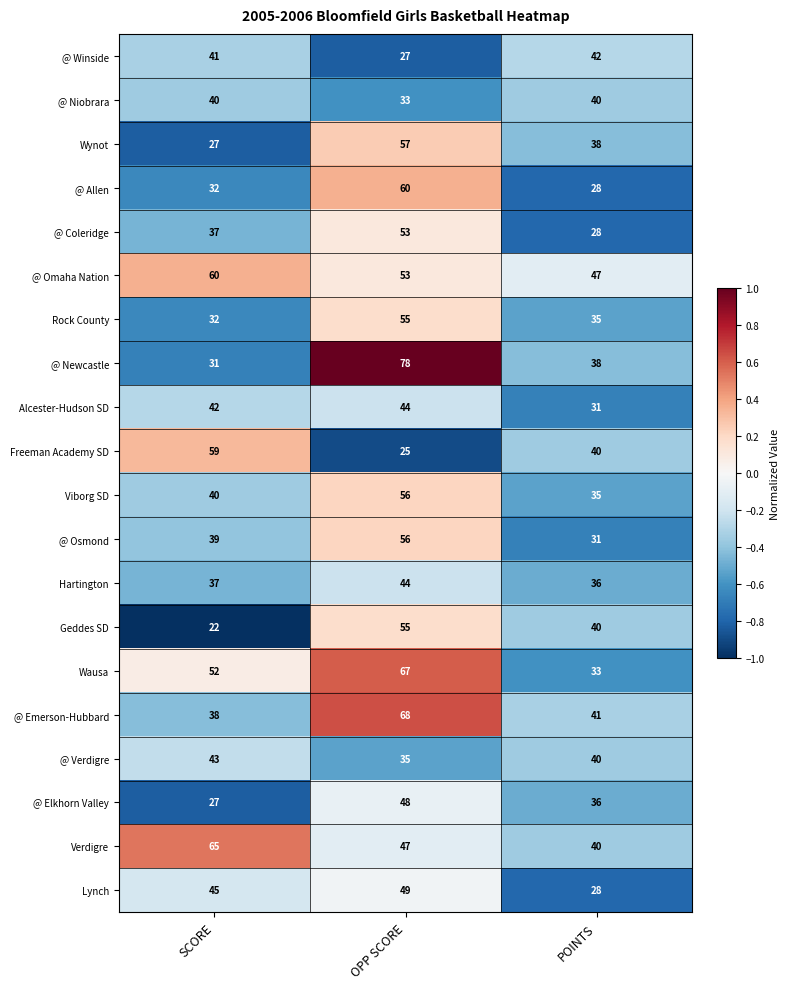

True or false: @ Elkhorn Valley has a value of 27 at SCORE.

True